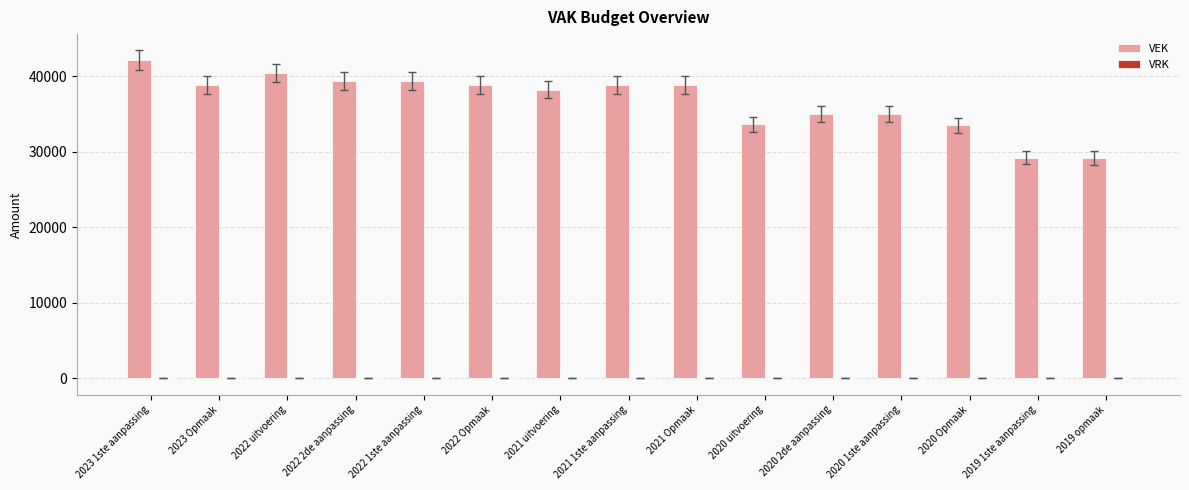

What is the change in value from 2023 1ste aanpassing to 2022 1ste aanpassing?

-2734